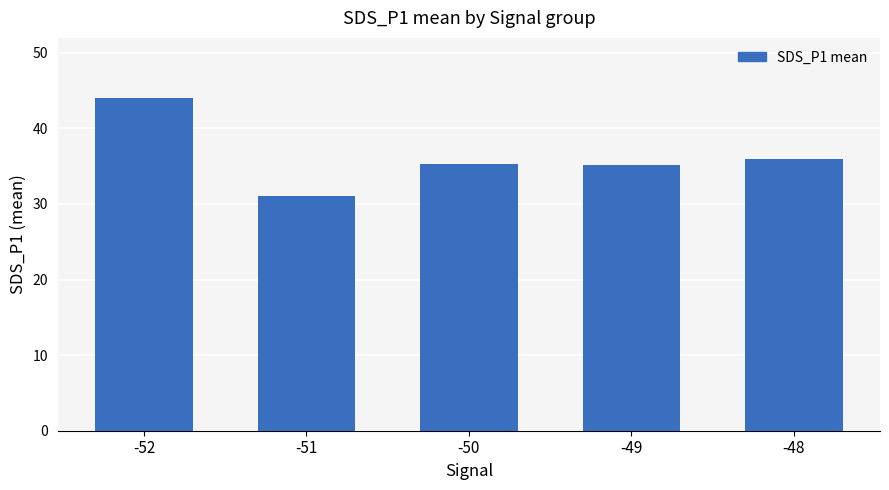

What is the ratio of the value at -52 to the value at -48?

1.2